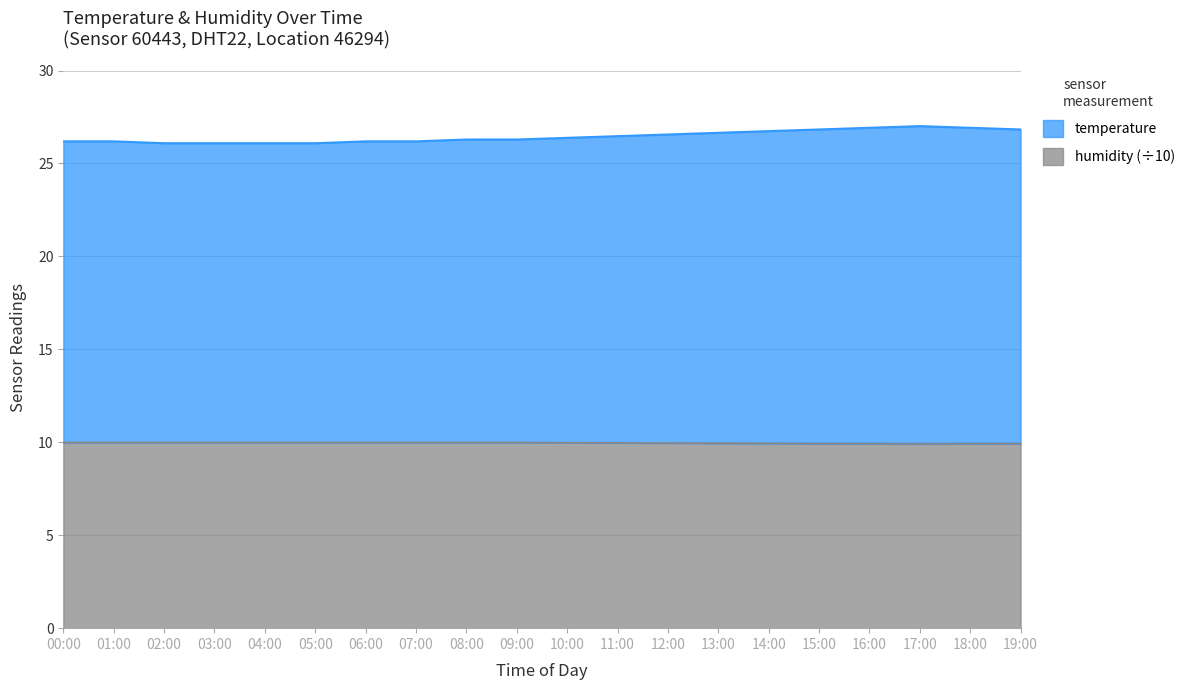

What is the label of the 1st point from the left?

00:00